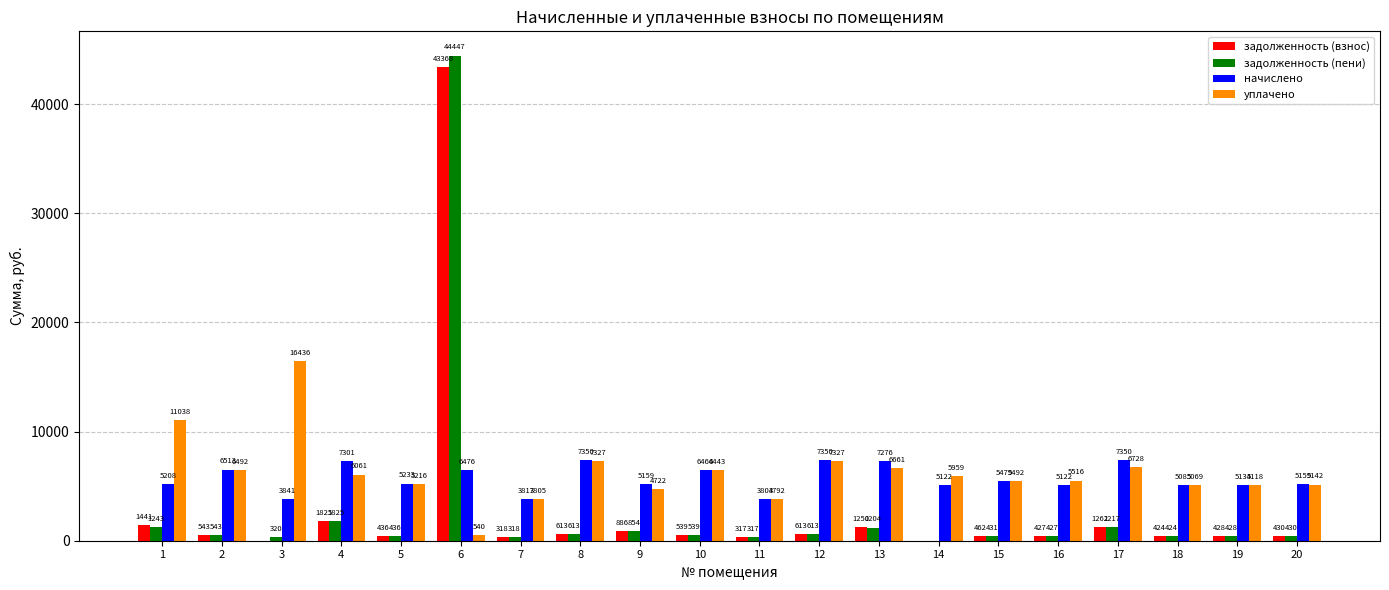

What is the greatest value displayed?

44447.5